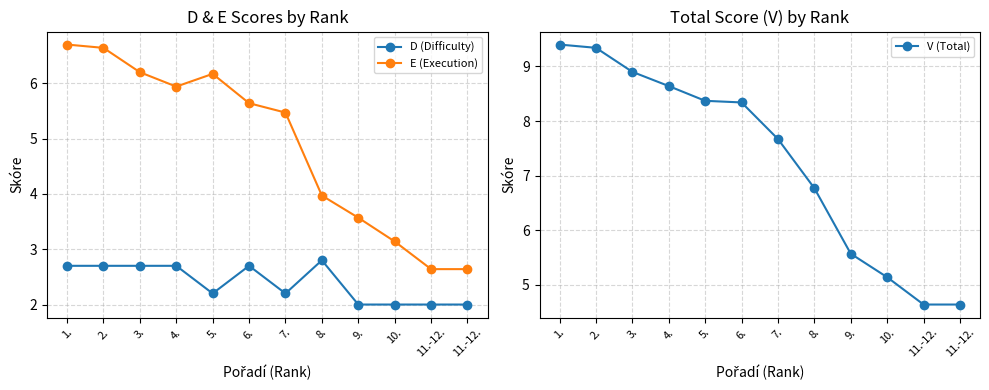

List the series in order of their peak value, lowest first.

D (Difficulty), E (Execution), V (Total)